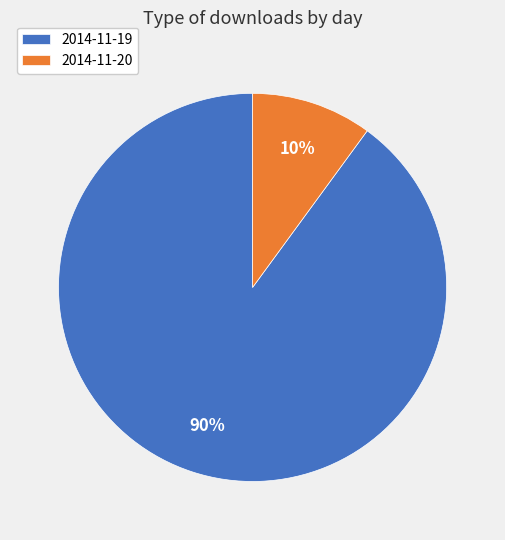

How many slices are in this pie chart?

2